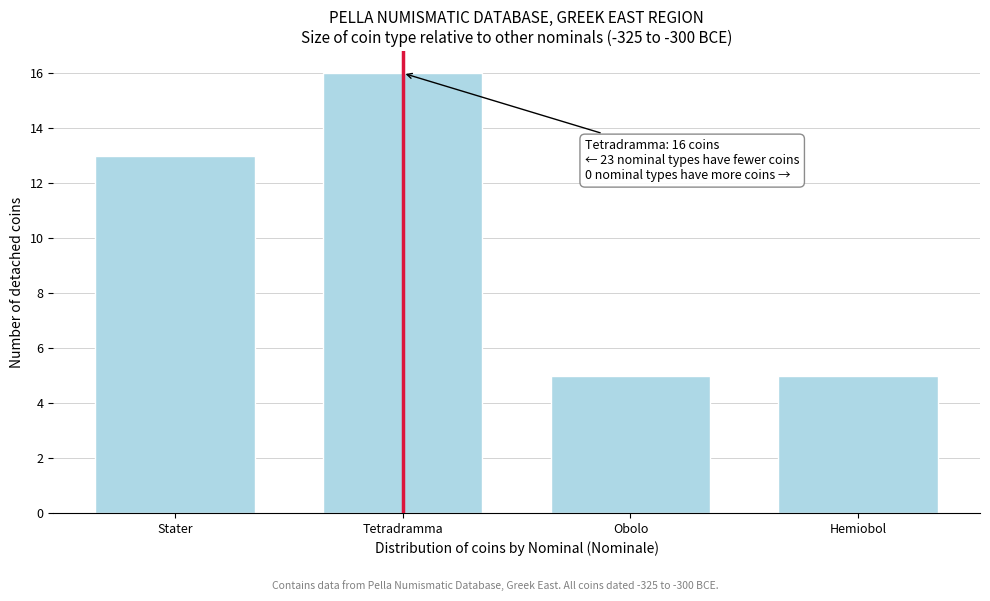

Reading left to right, what are all the values shown in this chart?

13	16	5	5